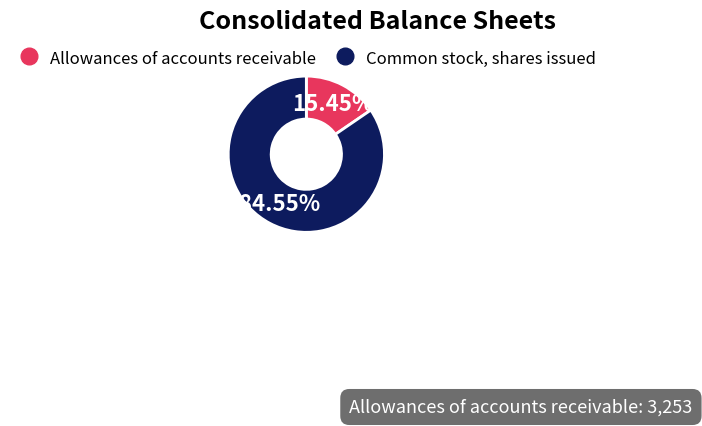

Is it true that Common stock, shares issued is 97% of the pie?

False